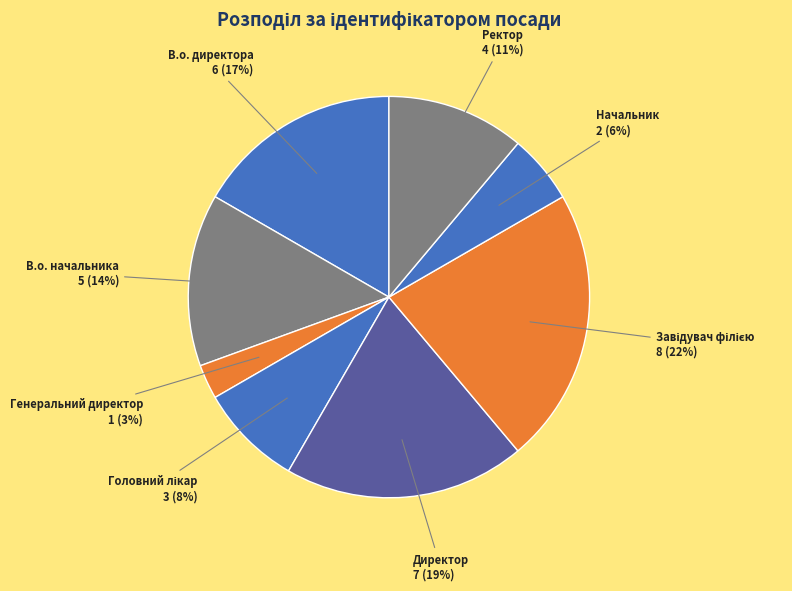

To the nearest percent, what portion does Генеральний директор represent?

3%